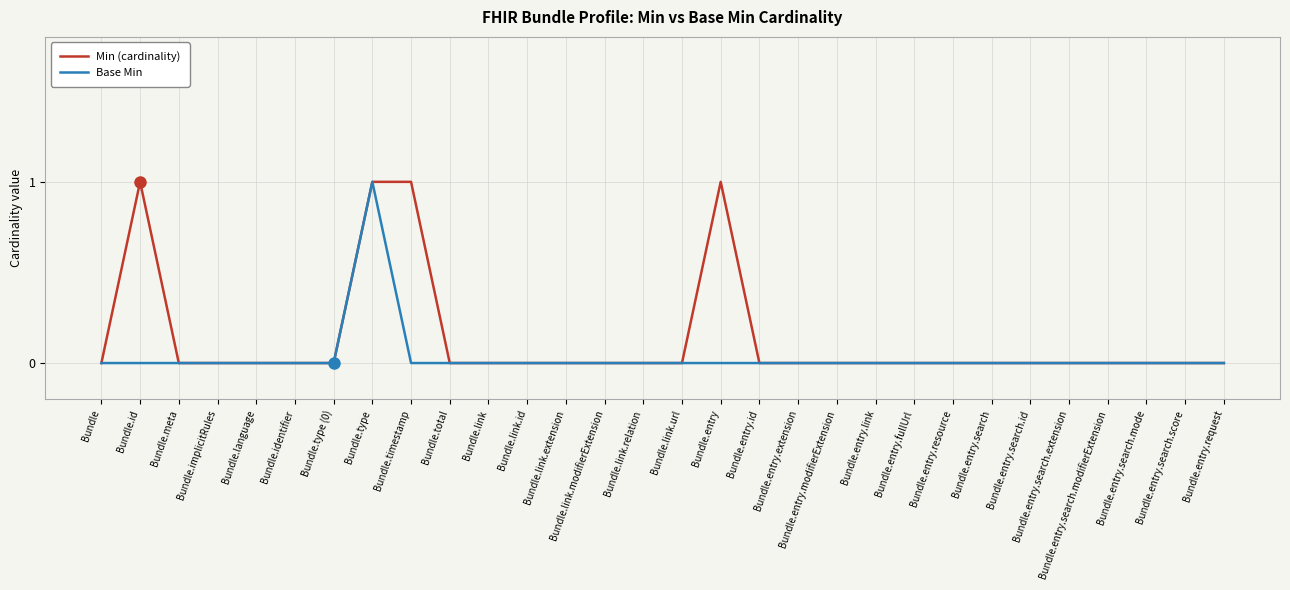

The Min (cardinality) series shows 0 at Bundle.timestamp. True or false?

False